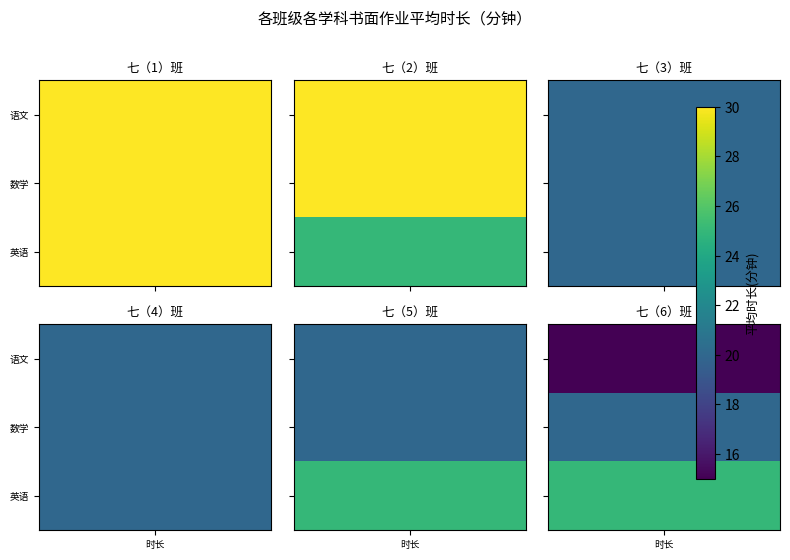

At which category is the sum across all series the highest?

英语